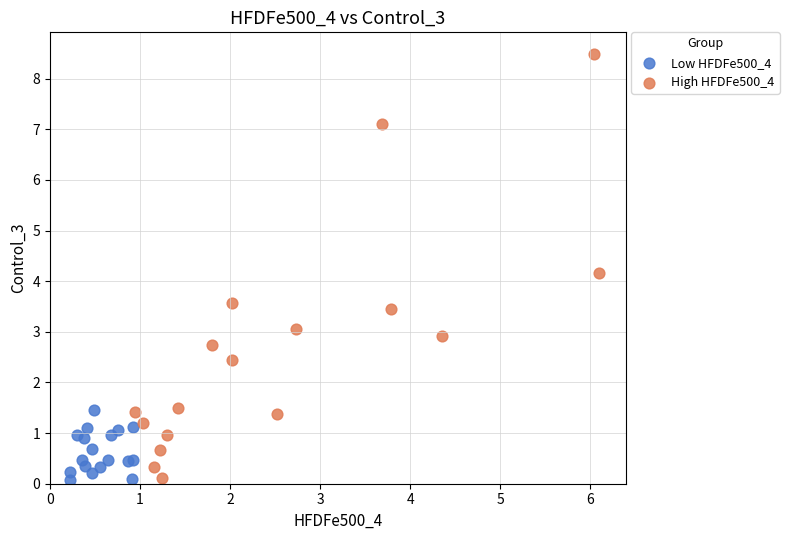

Which series has the largest Y range (max minus min)?

High HFDFe500_4